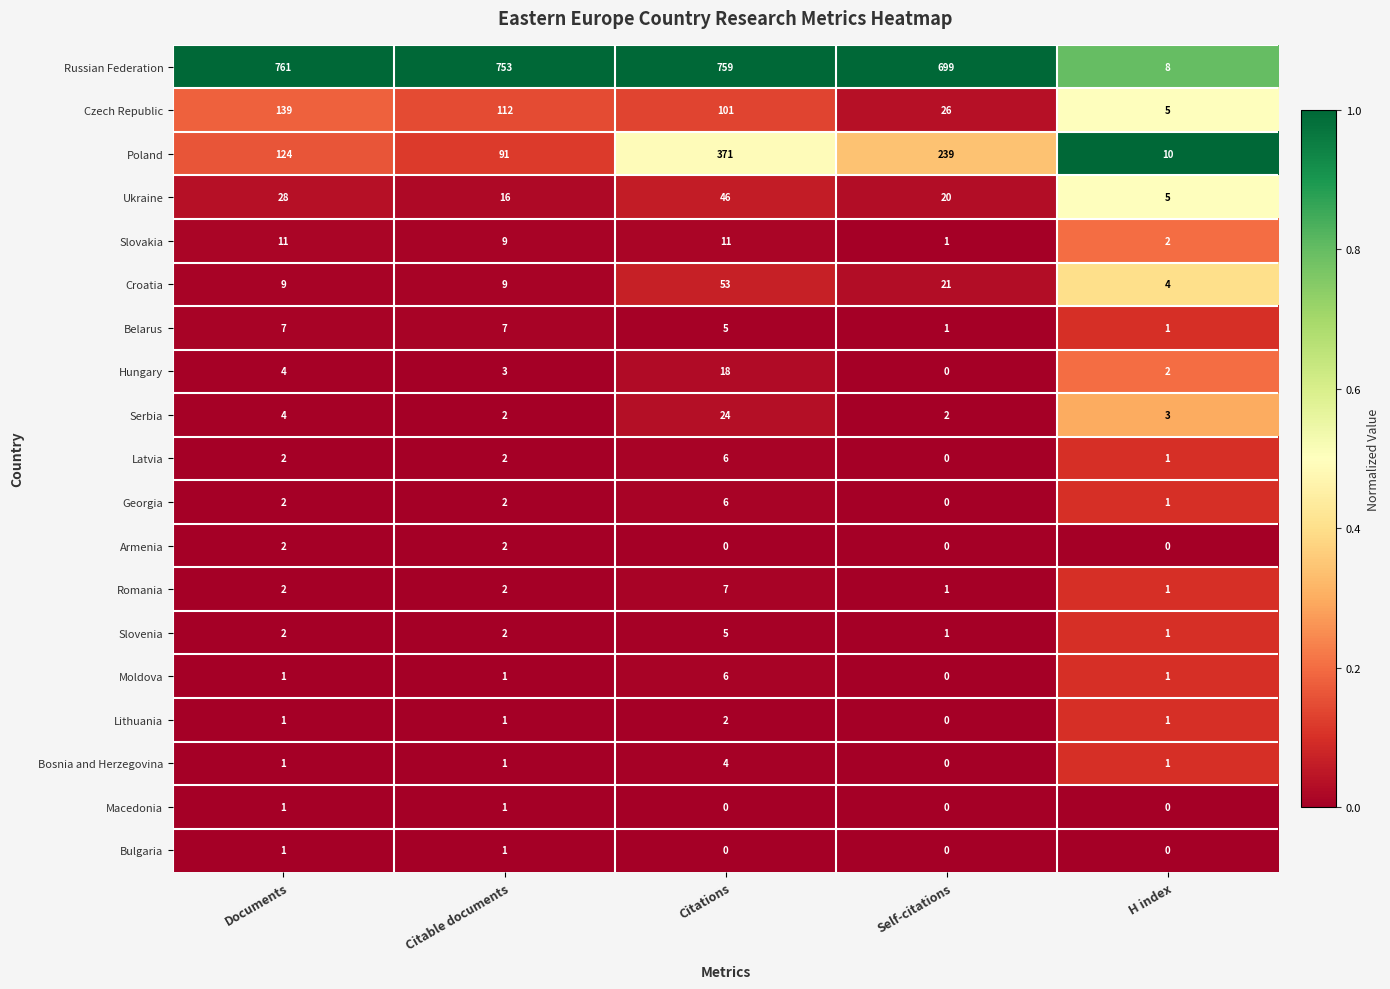

At which category does the chart reach its peak across all series?

Documents